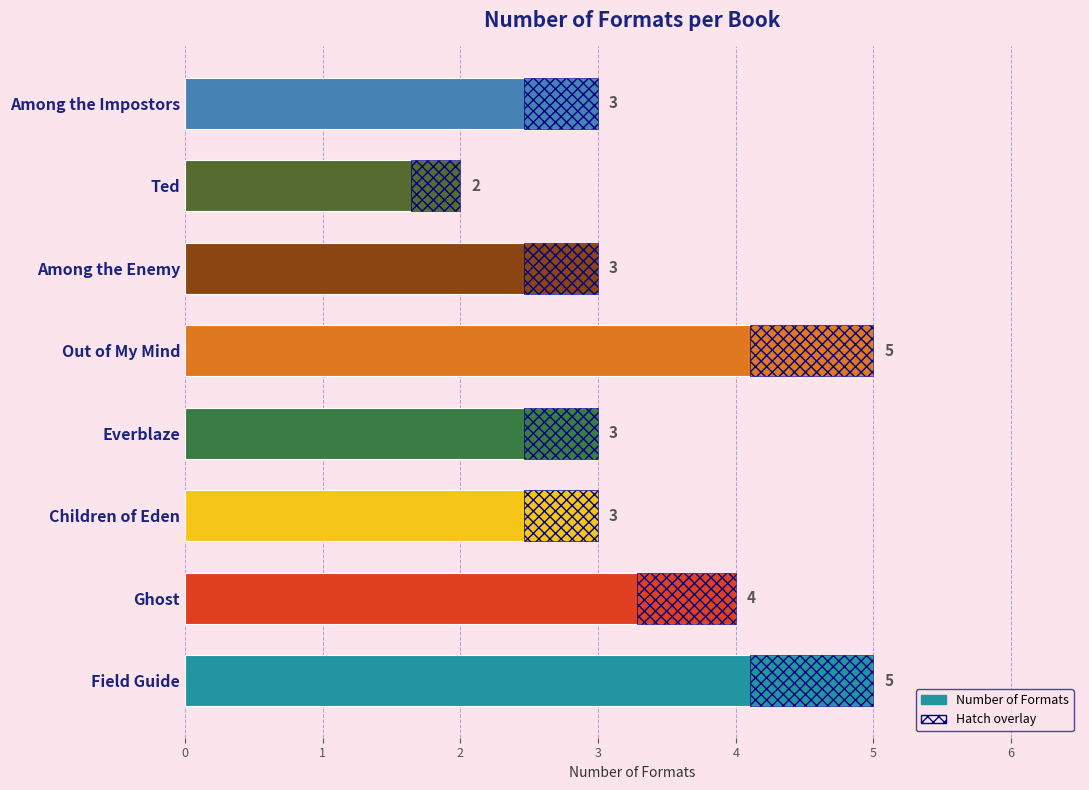

What is the value of the 5th bar from the left?

5